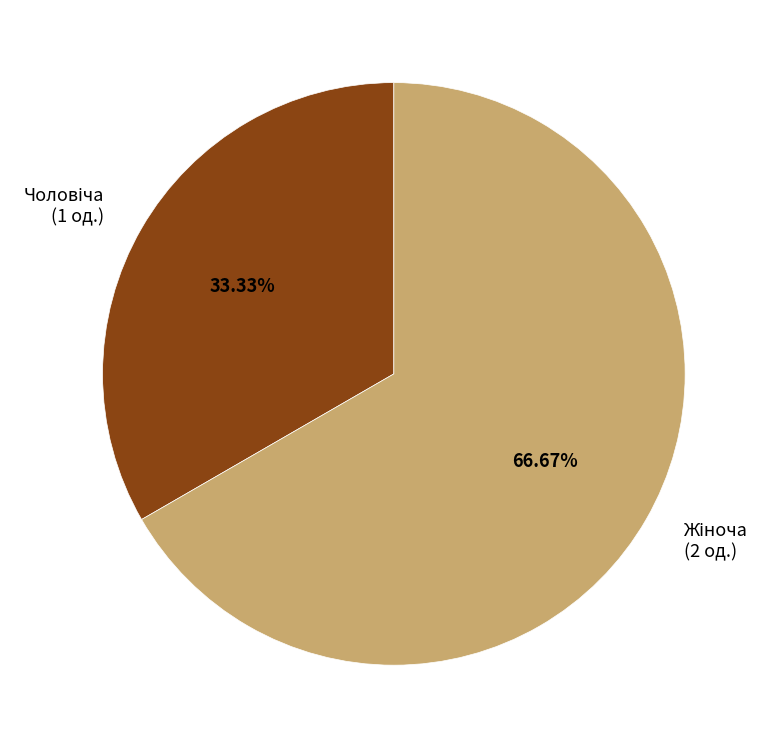

Is there a majority slice in this chart?

Yes